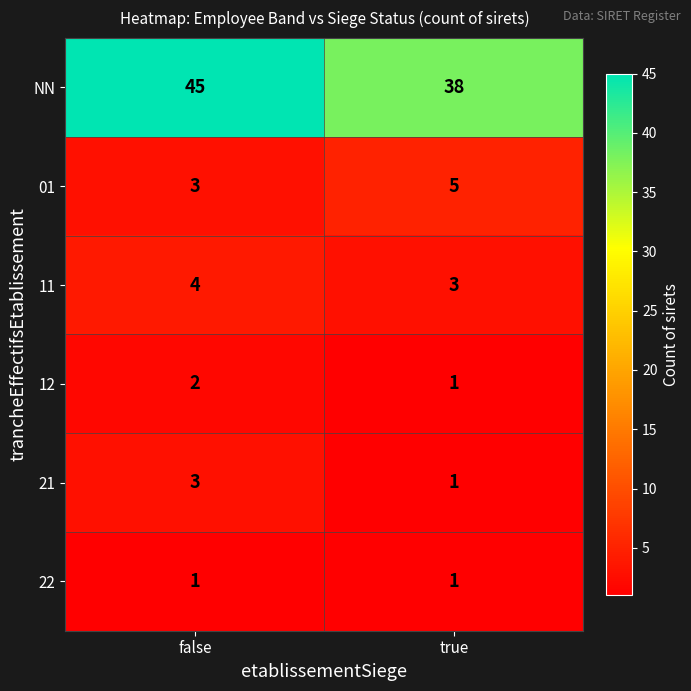

The 01 series shows 3 at false. True or false?

True